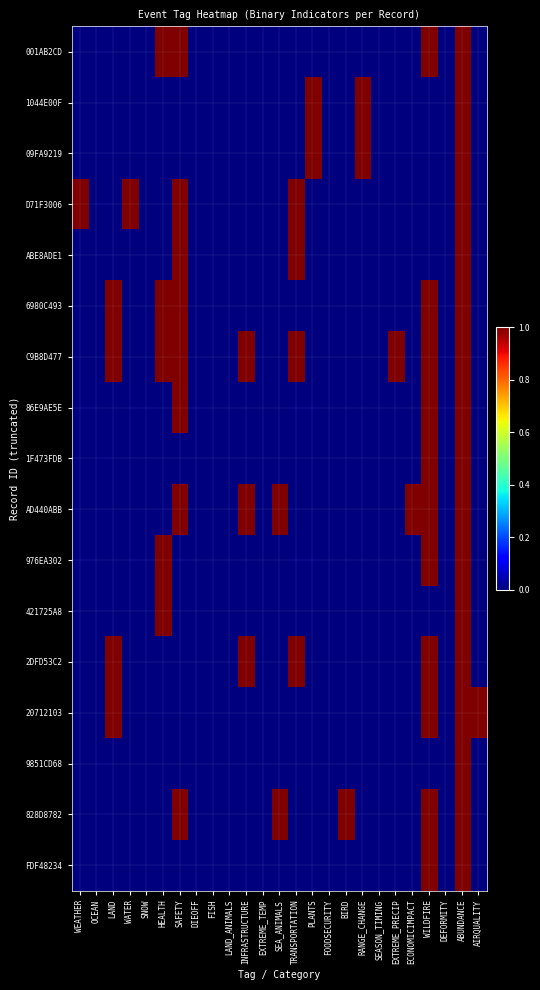

Between SEA_ANIMALS and DEFORMITY, which is larger?

SEA_ANIMALS